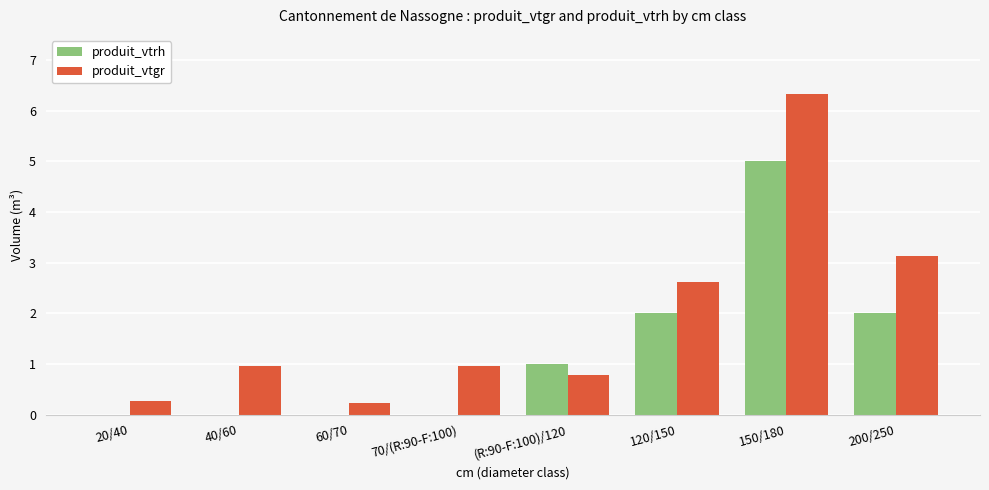

Reading left to right, transcribe all the data shown in this chart.

produit_vtrh: 0.0	0.0	0.0	0.0	1.0	2.0	5.0	2.0
produit_vtgr: 0.3	1.0	0.2	1.0	0.8	2.6	6.3	3.1